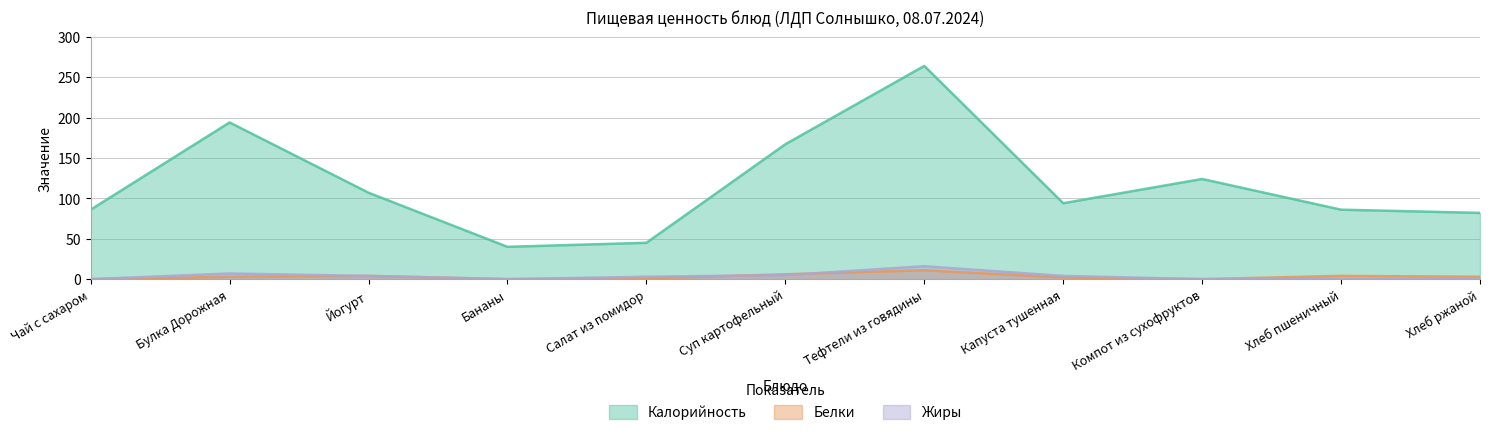

List the series in order of their peak value, lowest first.

Белки, Жиры, Калорийность